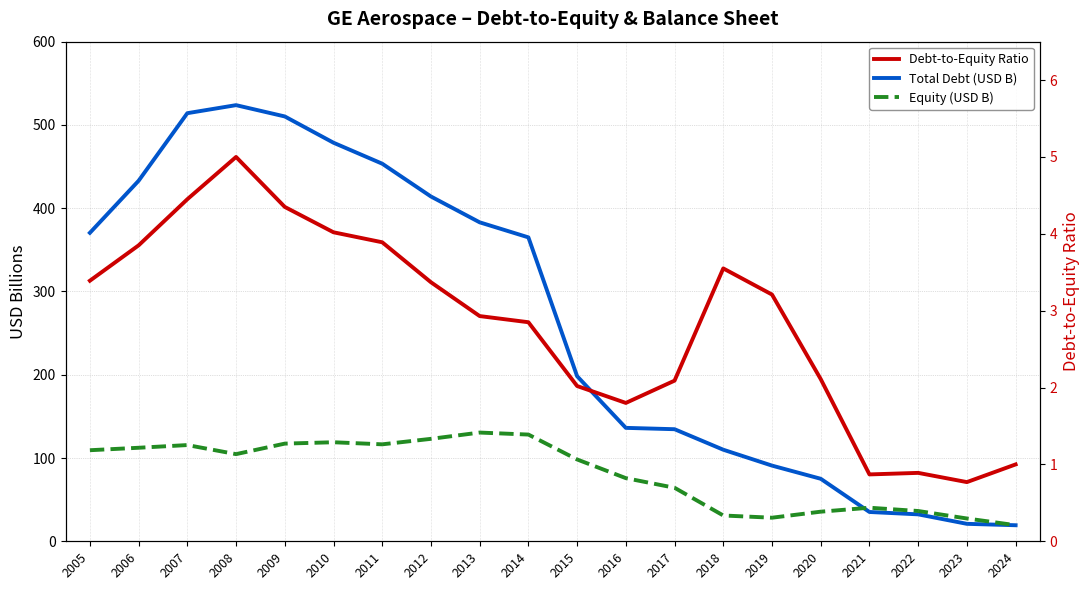

Is this an area chart (filled region under the line)?

No